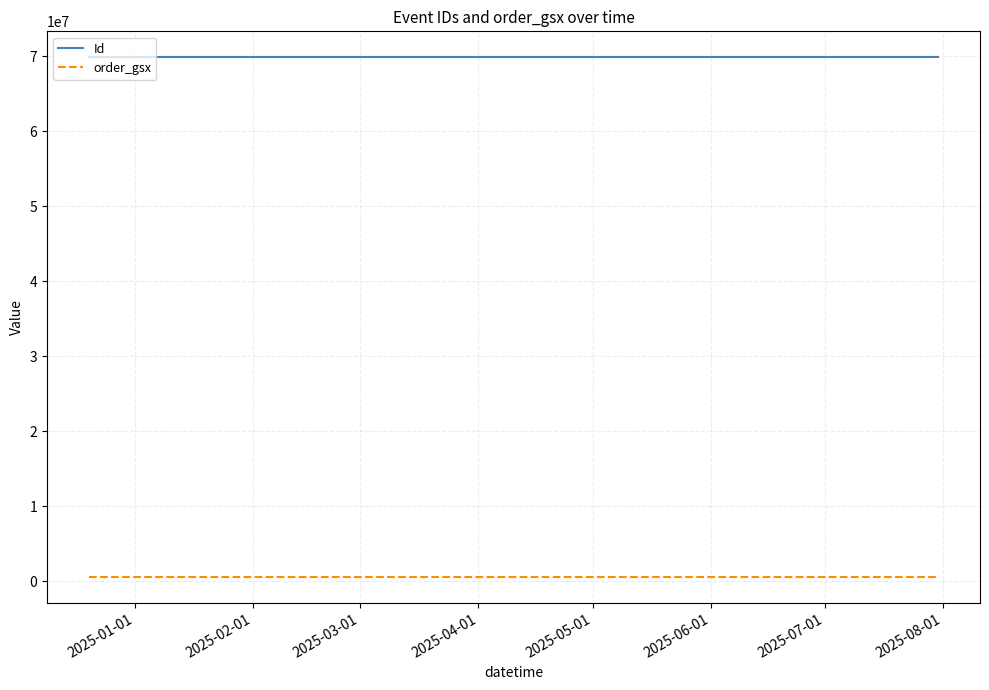

How many data points does each series have?

11